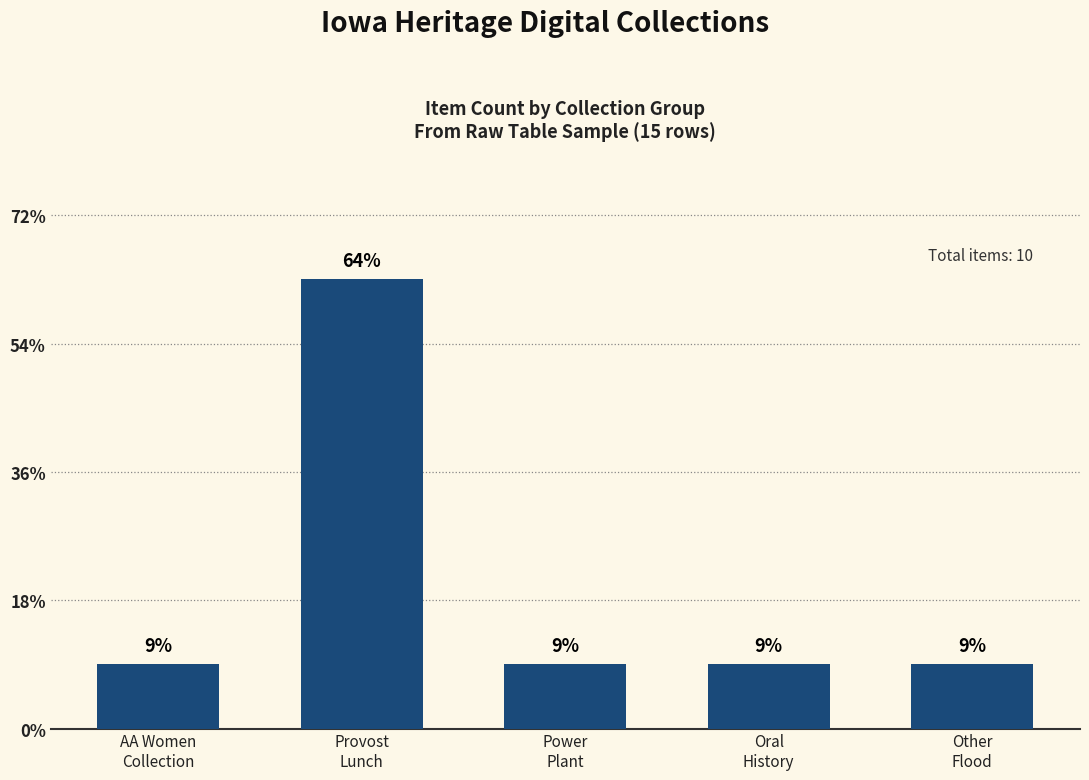

Reading left to right, extract all data points from this chart.

1	7	1	1	1